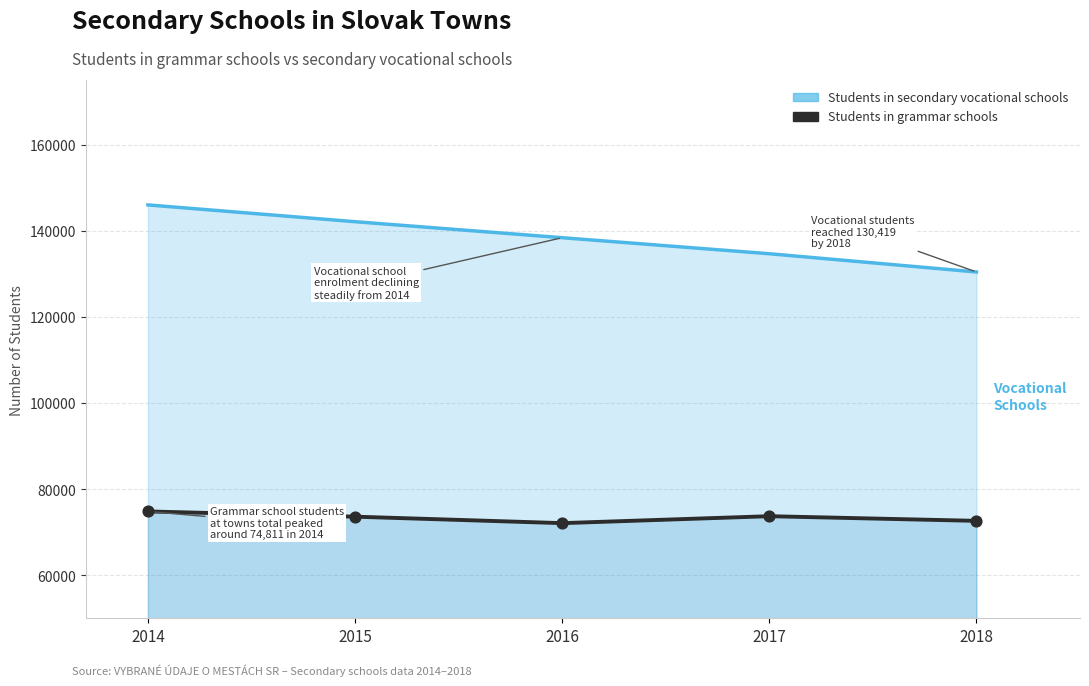

Between 2015 and 2018, which is larger?

2015